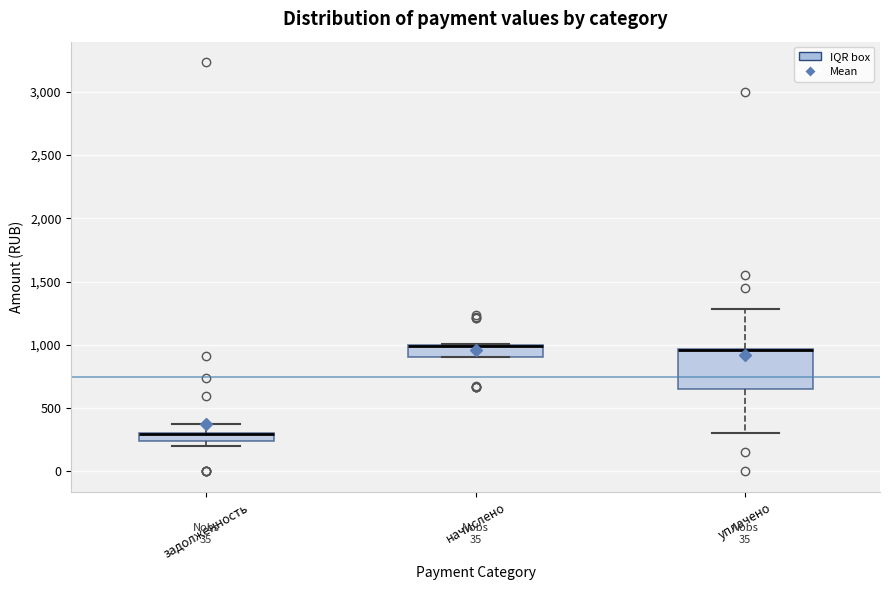

Where does the upper whisker of the box for задолженность end on the y-axis? The values are not printed on the chart, so give them approximately, as read against the axis.

350